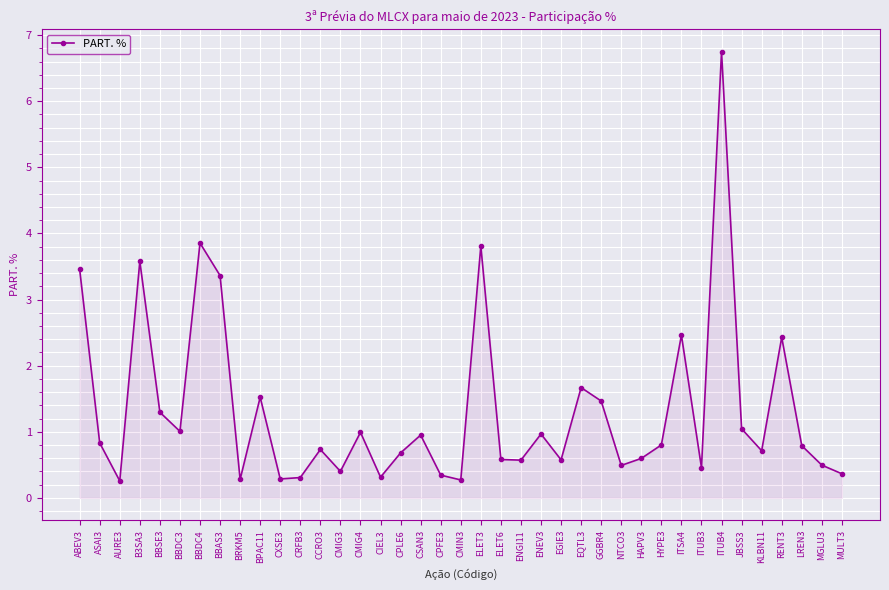

What is the minimum value shown in the chart?

0.3